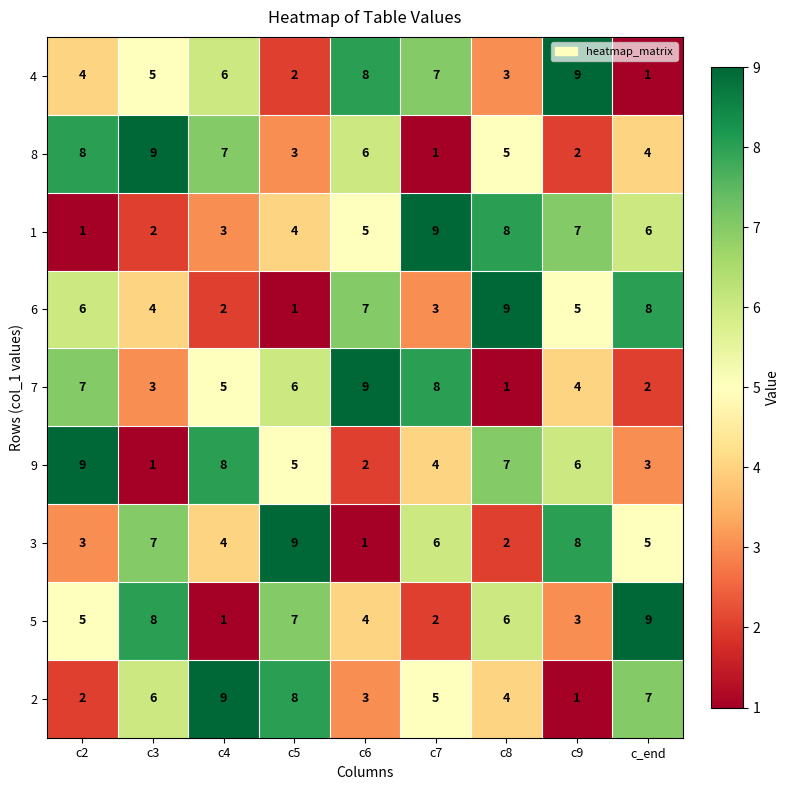

What is the difference between the maximum and minimum values in the 9 series?

8